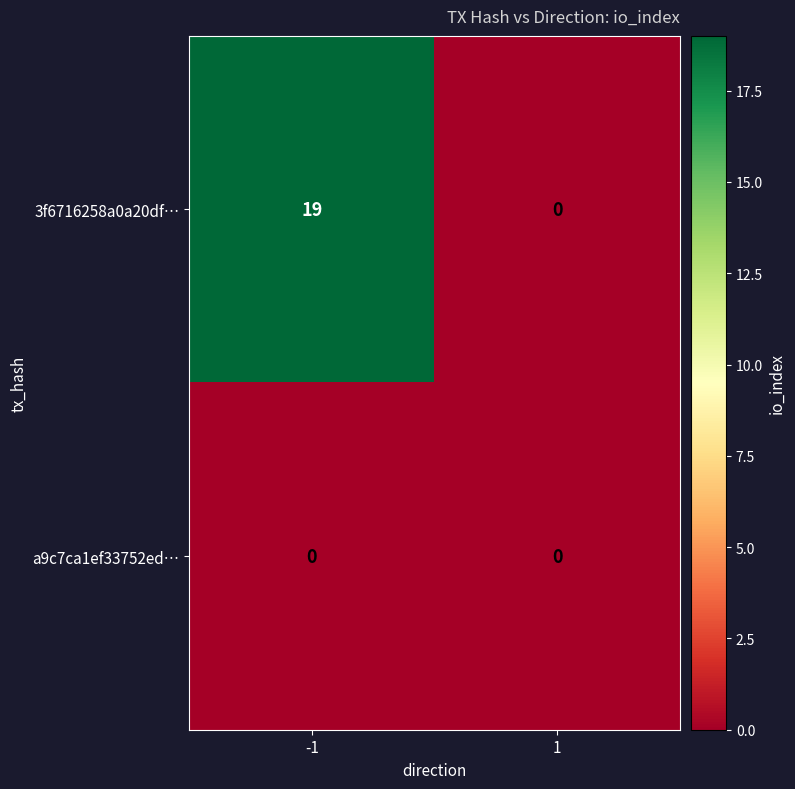

Rank the series by their maximum value, from lowest to highest.

a9c7ca1ef33752ed…, 3f6716258a0a20df…